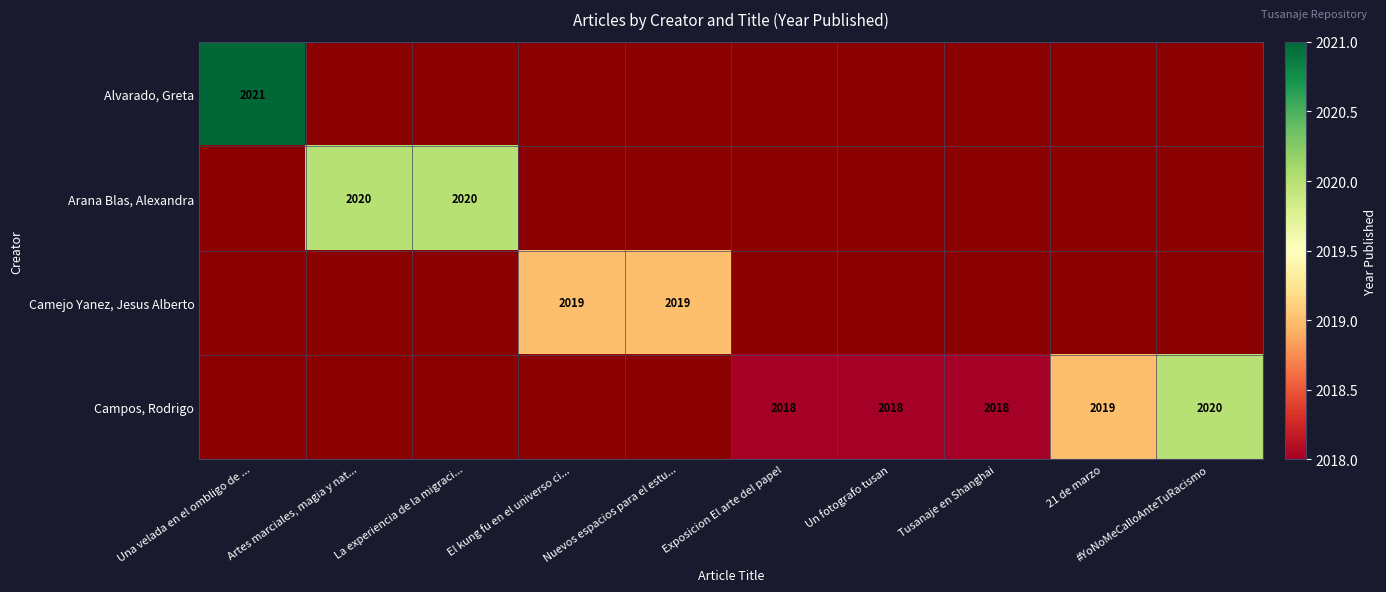

The value of Alvarado, Greta at Una velada en el ombligo de ... is 2021. True or false?

True